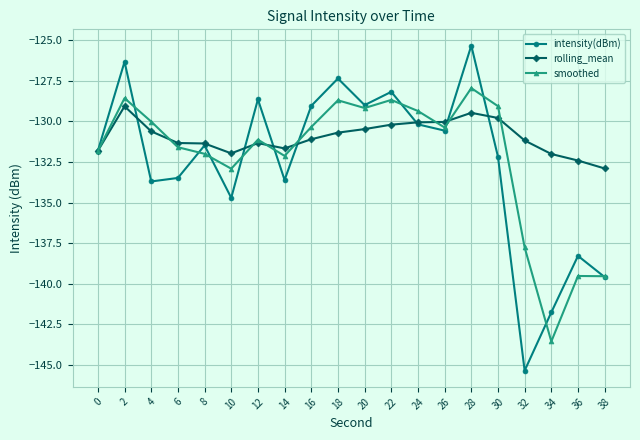

What is the value of the smoothed point at the 19th from the left?

-139.5